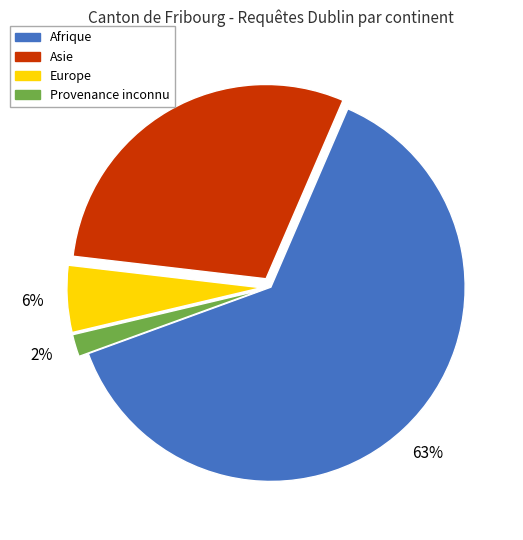

Does Asie account for over 50% of the chart?

No